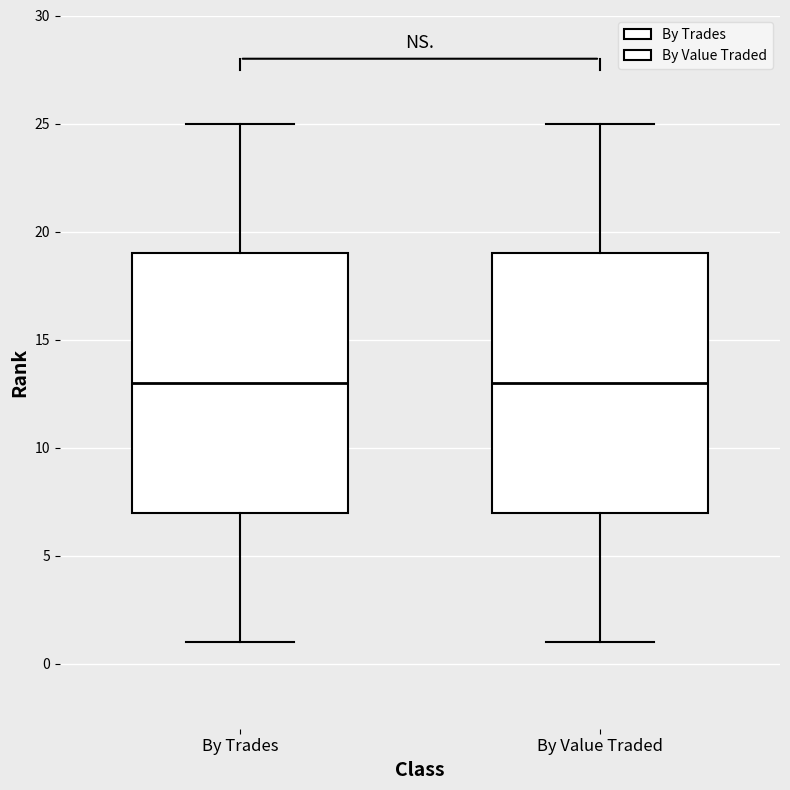

Reading left to right, read every box against the y-axis: the position of its median line, the range the box covers, and the ends of its whiskers. The values are not printed on the chart, so give them approximately, as read against the axis.

By Trades: median 13, box 7 to 19, whiskers 1 to 25
By Value Traded: median 13, box 7 to 19, whiskers 1 to 25